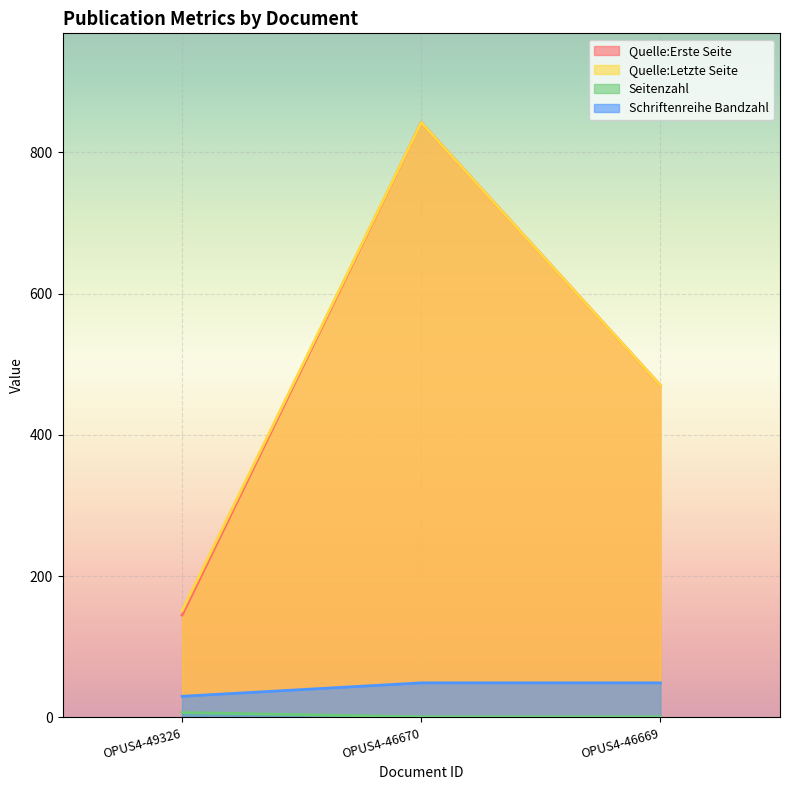

How many lines are shown in the chart?

4